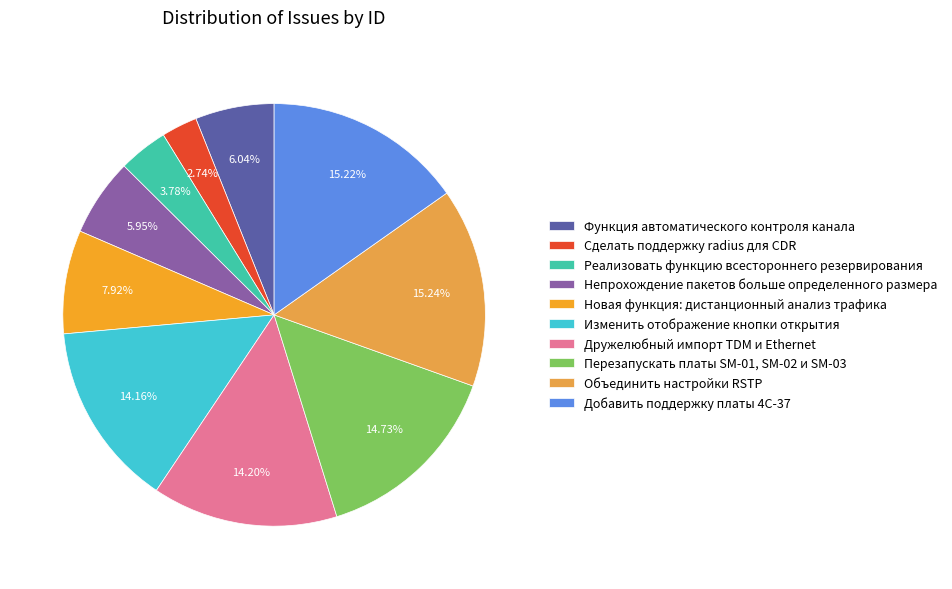

What percentage is the Непрохождение пакетов больше определенного размера slice, to the nearest percent?

6%